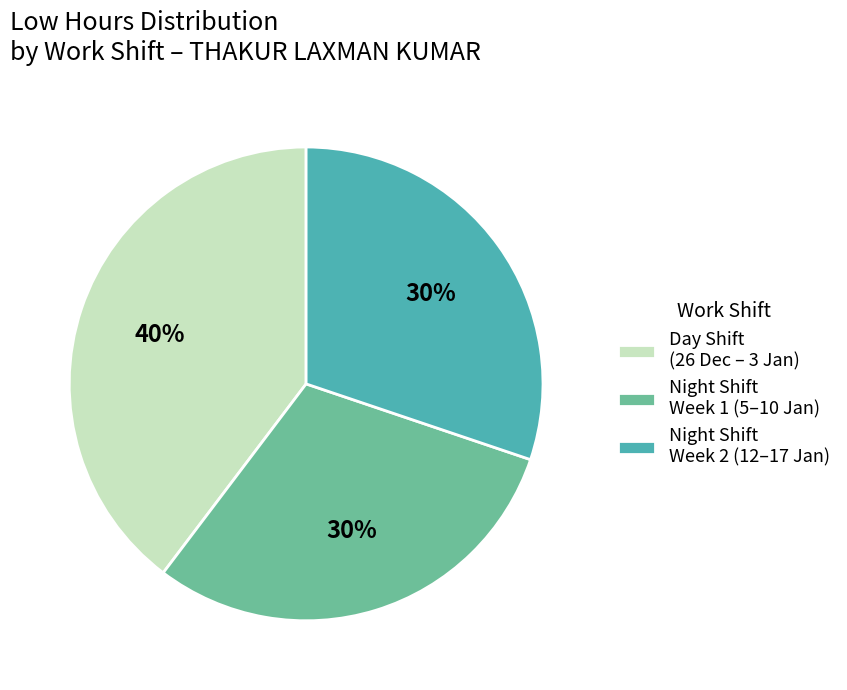

Count the number of slices in the pie.

3